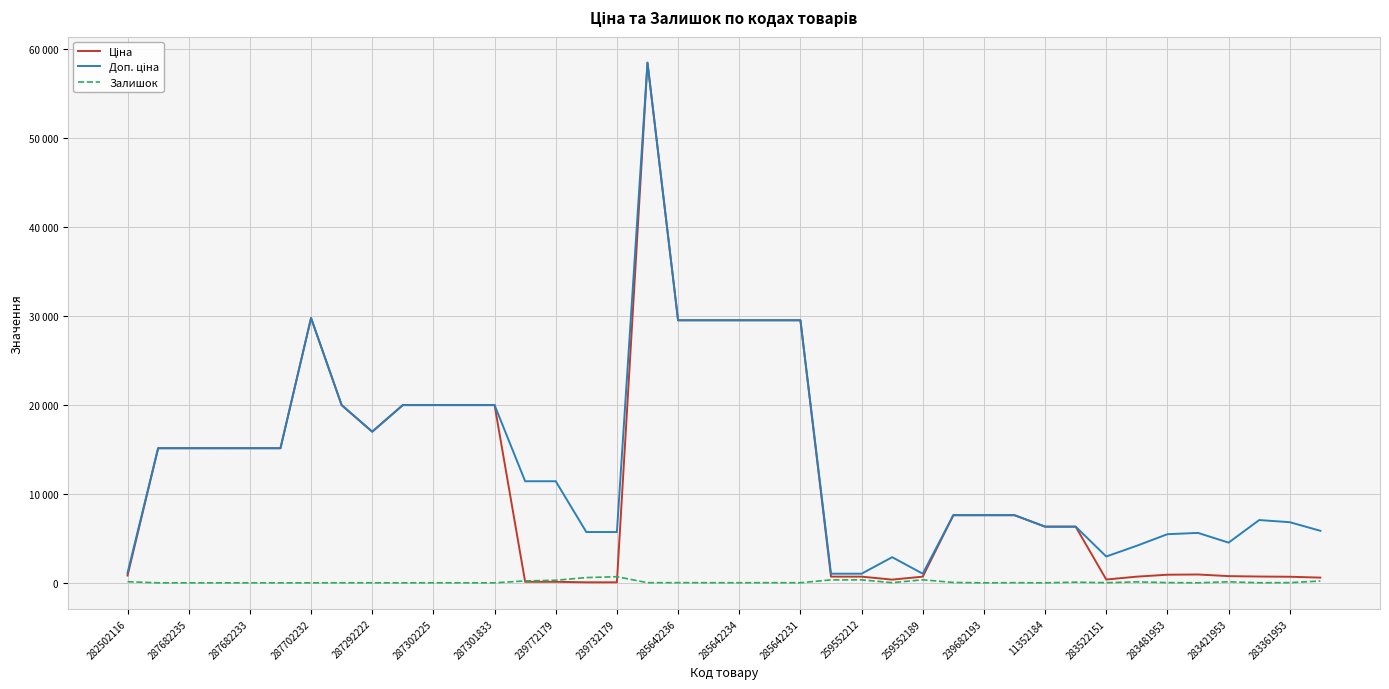

How many interior local peaks does the Залишок series have?

11